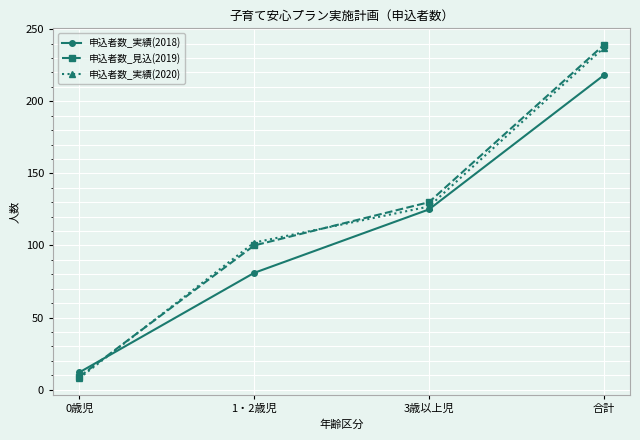

At which label does 申込者数_見込(2019) reach its minimum?

0歳児